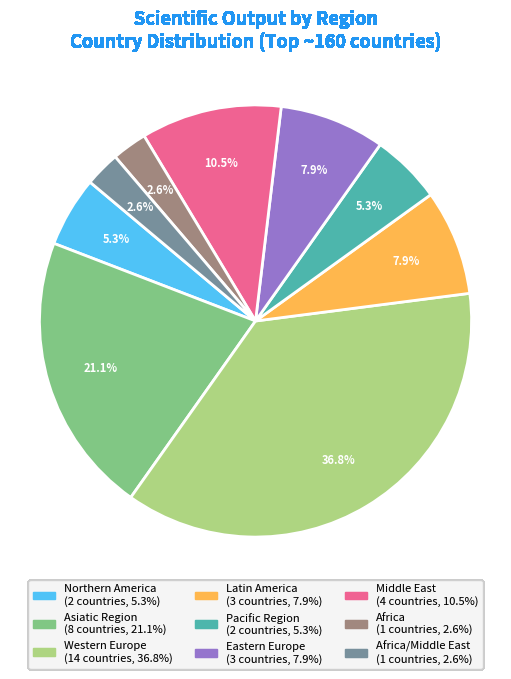

Is there a majority slice in this chart?

No